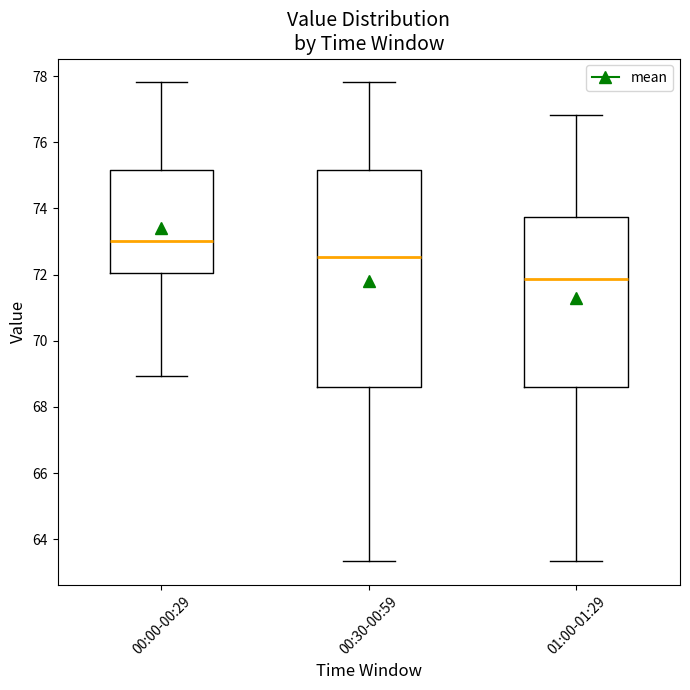

Which box is the tallest, from its lower edge to its upper edge?

00:30-00:59